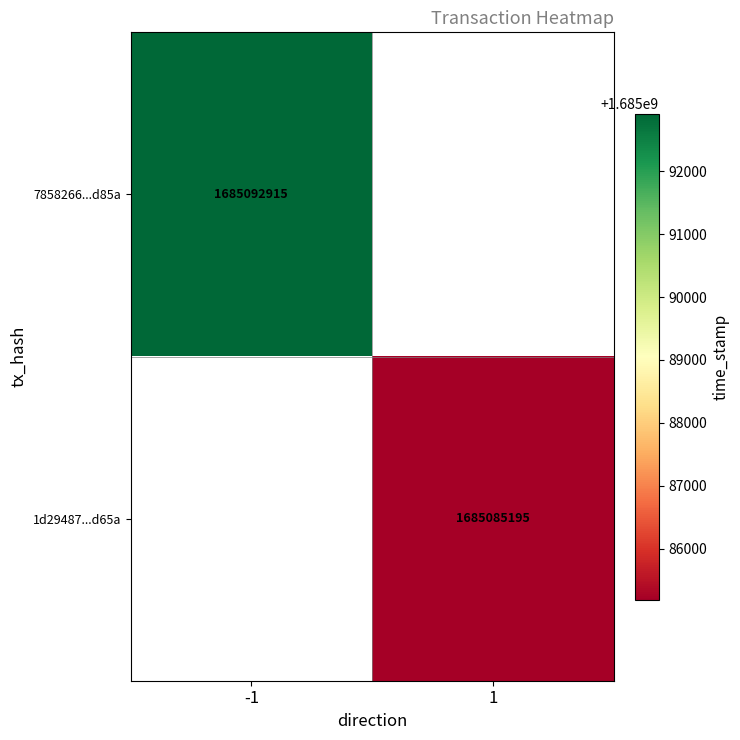

The 1d29487...d65a series shows 1685085195 at 1. True or false?

True